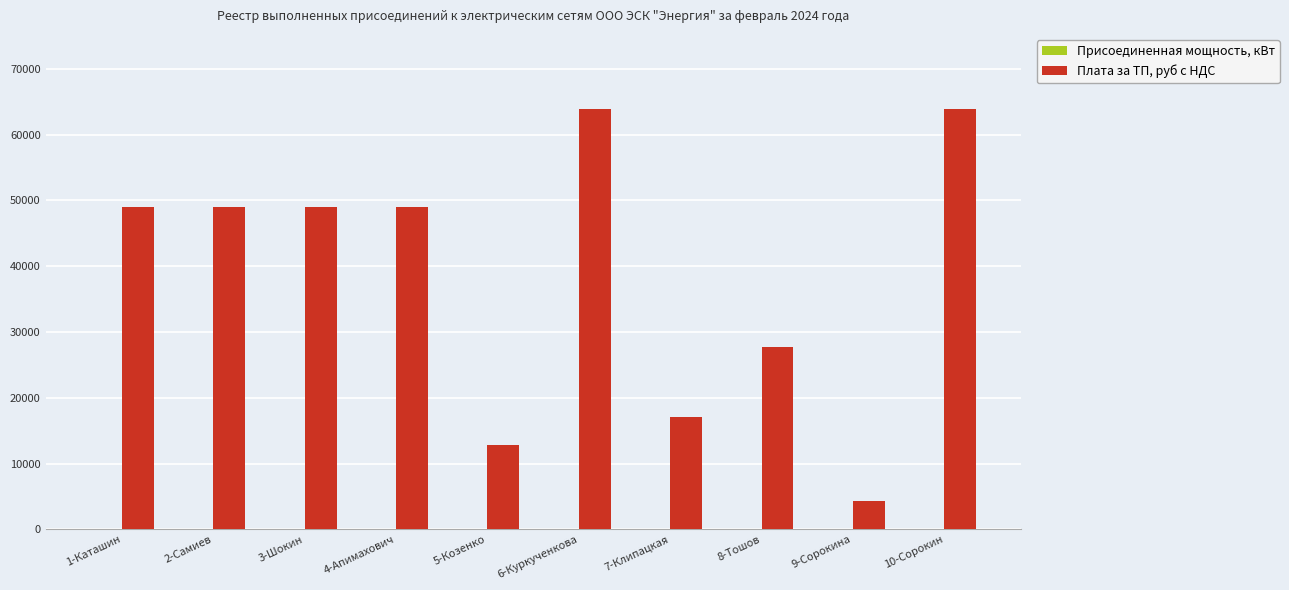

At which label is Плата за ТП, руб с НДС closest to 34048?

8-Тошов